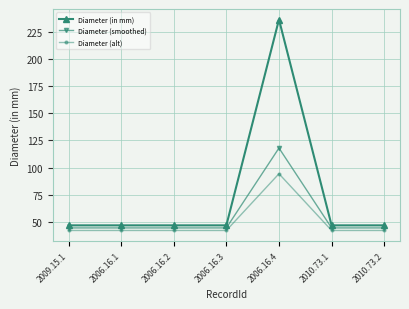

True or false: Diameter (alt) and Diameter (smoothed) cross at least once.

False